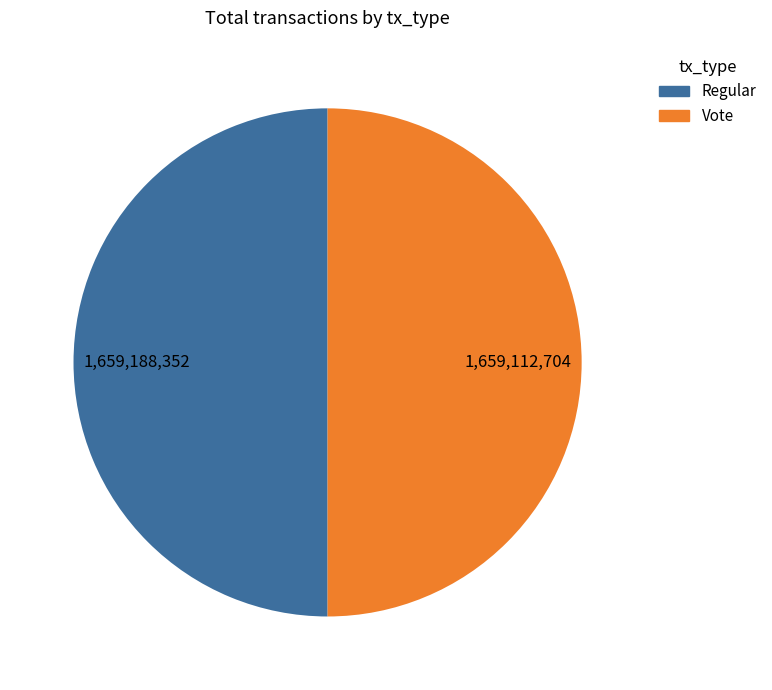

Is the sum of Regular and Vote greater than half?

Yes